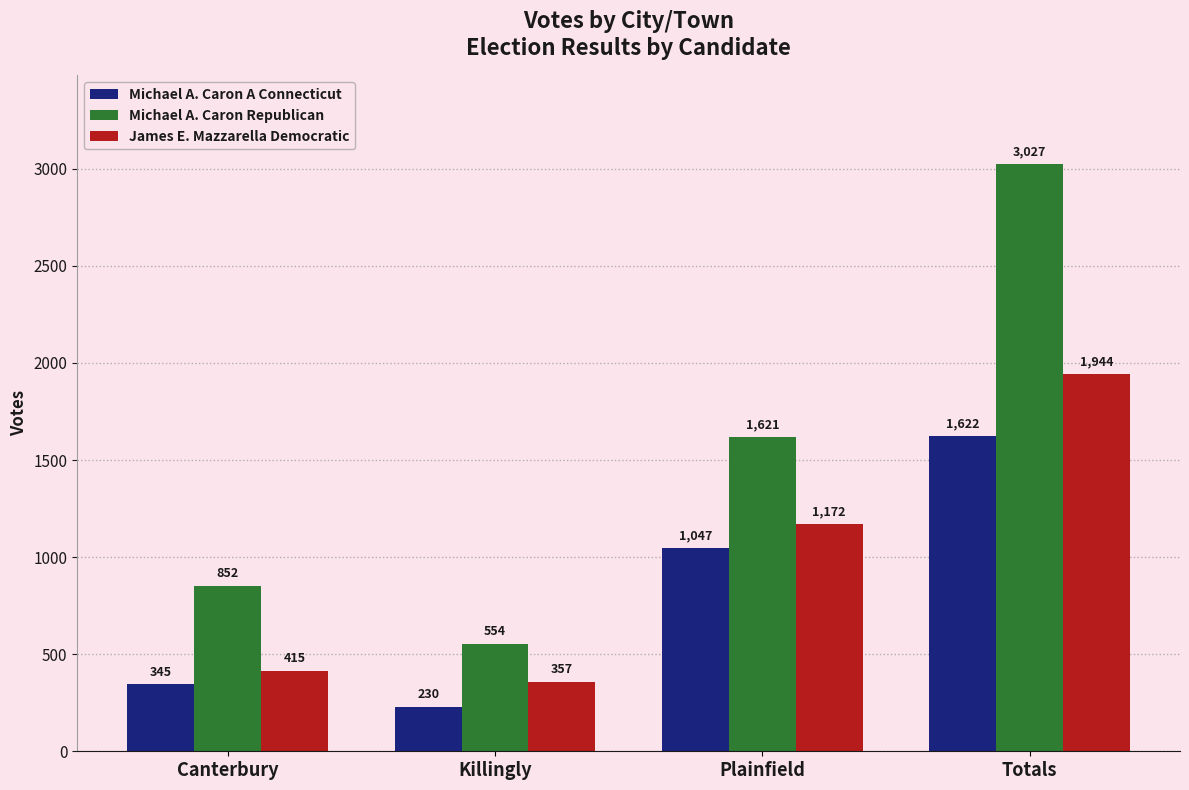

Reading left to right, what are all the values shown in this chart?

Michael A. Caron A Connecticut: 345	230	1047	1622
Michael A. Caron Republican: 852	554	1621	3027
James E. Mazzarella Democratic: 415	357	1172	1944